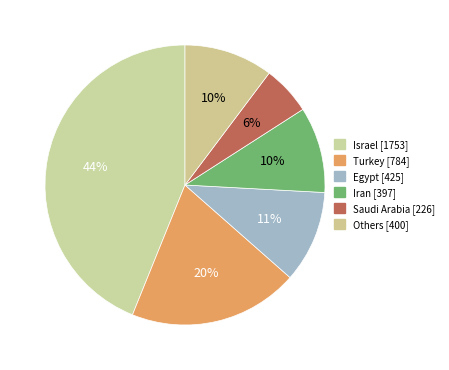

How many slices are in this pie chart?

6